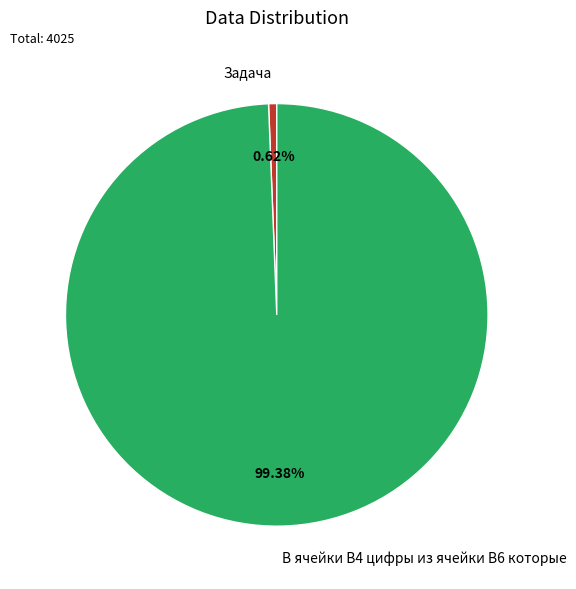

To the nearest percent, what is the average slice percentage?

50%